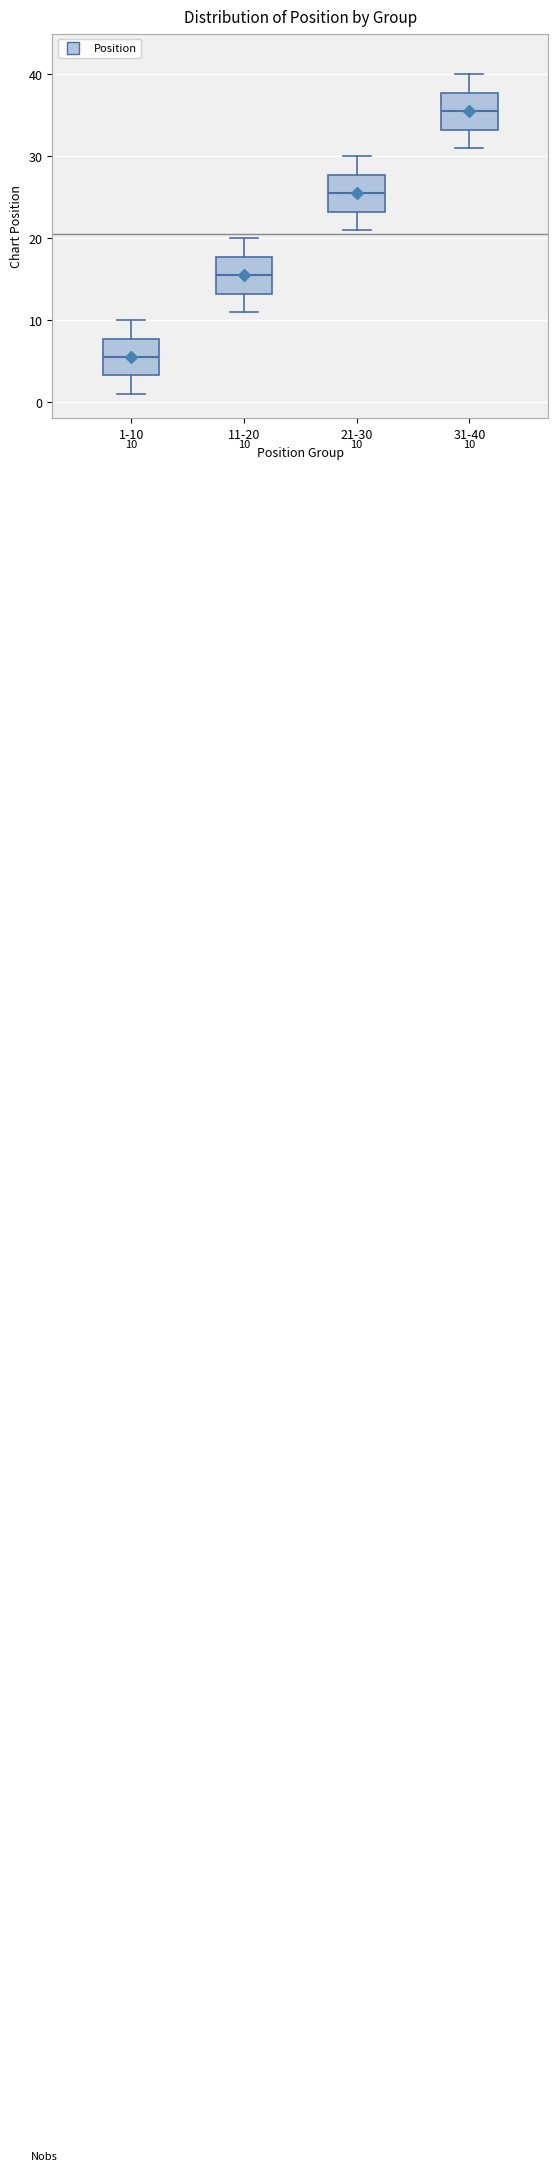

Which box's median line is the lowest?

1-10